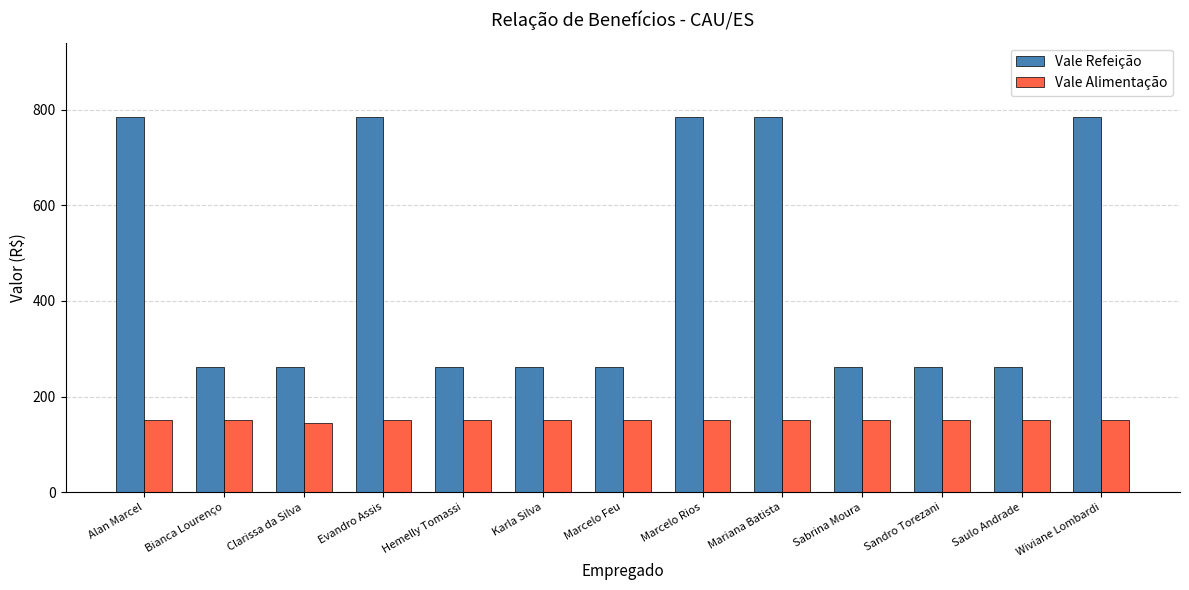

What position from the left is Evandro Assis?

4